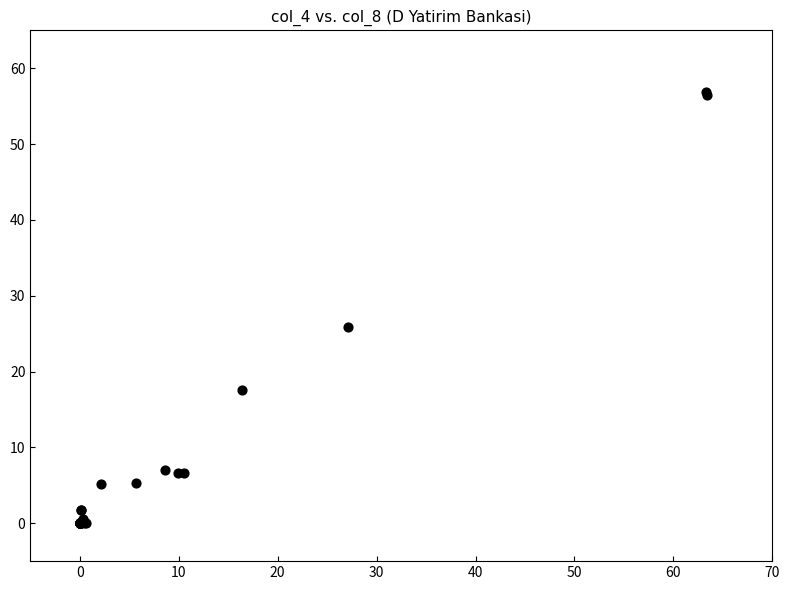

What Y value in the scatter plot is closest to 28?

25.8